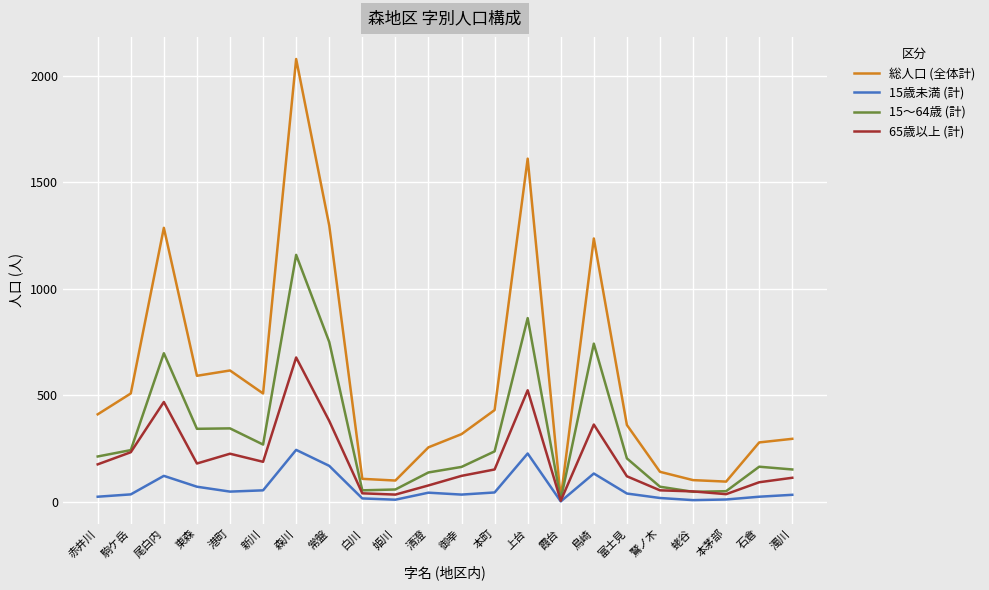

Which series has the largest total across all categories?

総人口 (全体計)